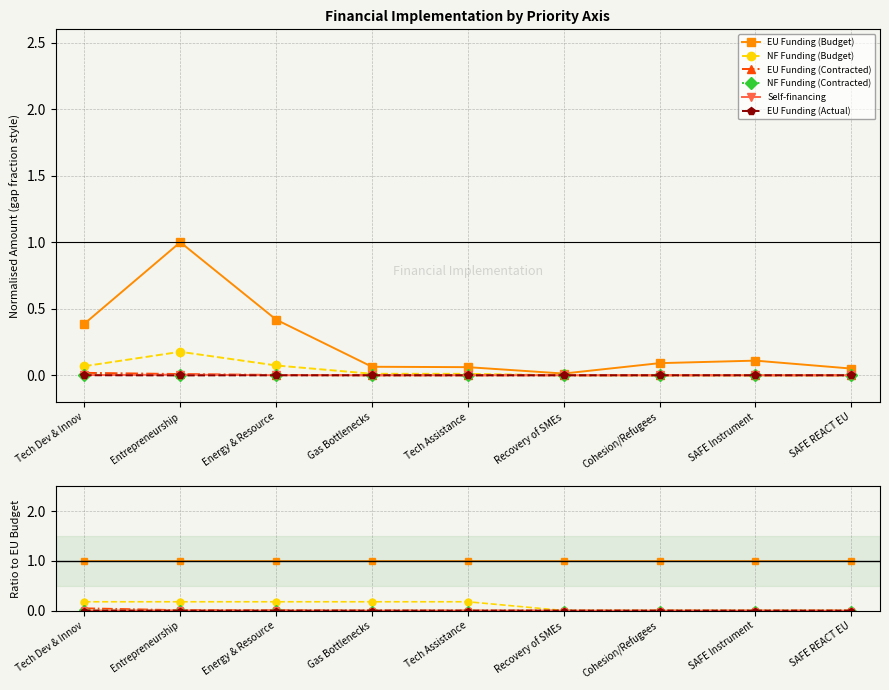

List the labels in order of EU Funding (Contracted) value, largest first.

Tech Dev & Innov, Entrepreneurship, Energy & Resource, Gas Bottlenecks, Tech Assistance, Recovery of SMEs, Cohesion/Refugees, SAFE Instrument, SAFE REACT EU